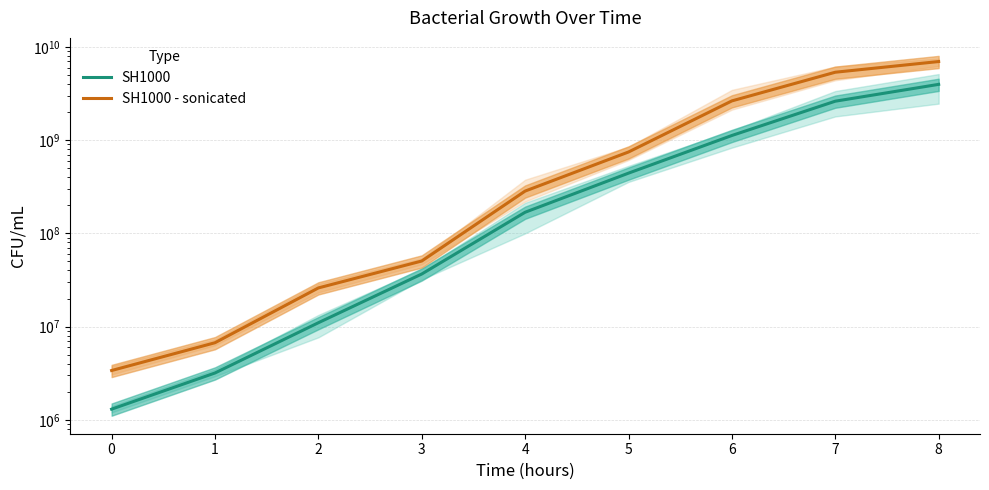

How many values in the SH1000 - sonicated series exceed 284666666?

5